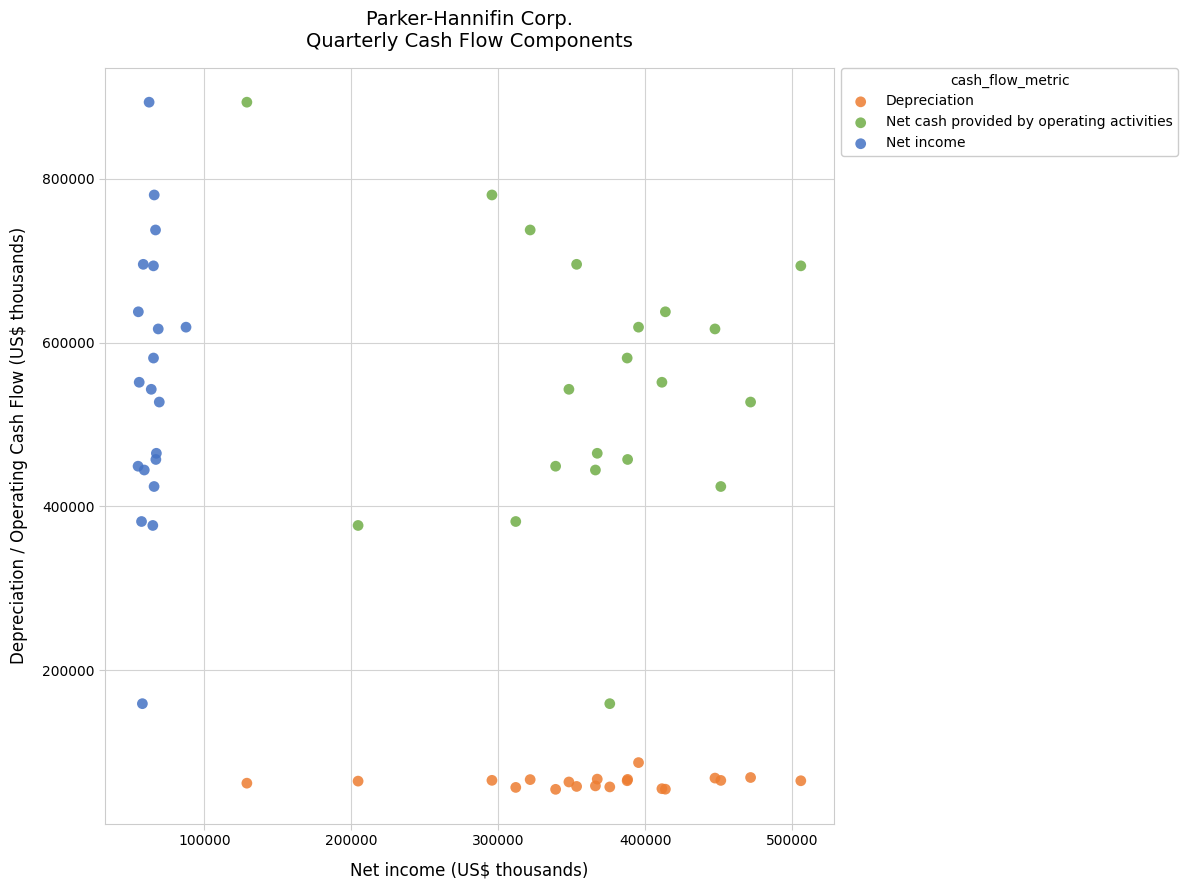

Which series contains the lowest Y value?

Depreciation